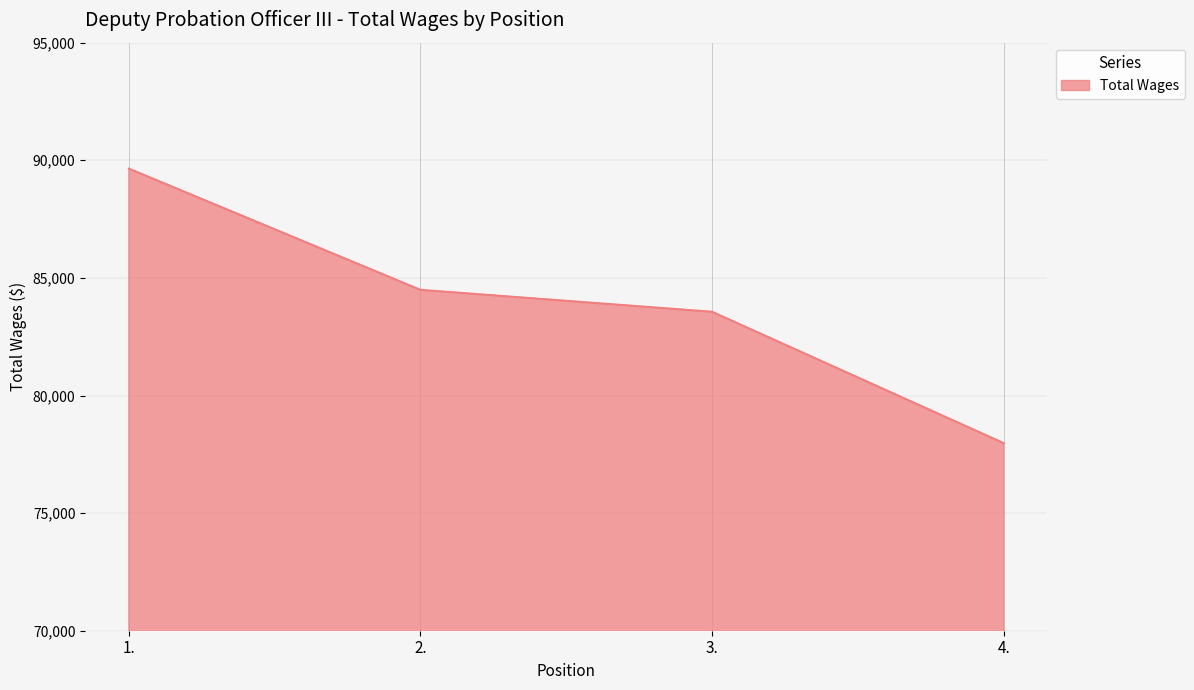

Does the chart have visible grid lines?

Yes